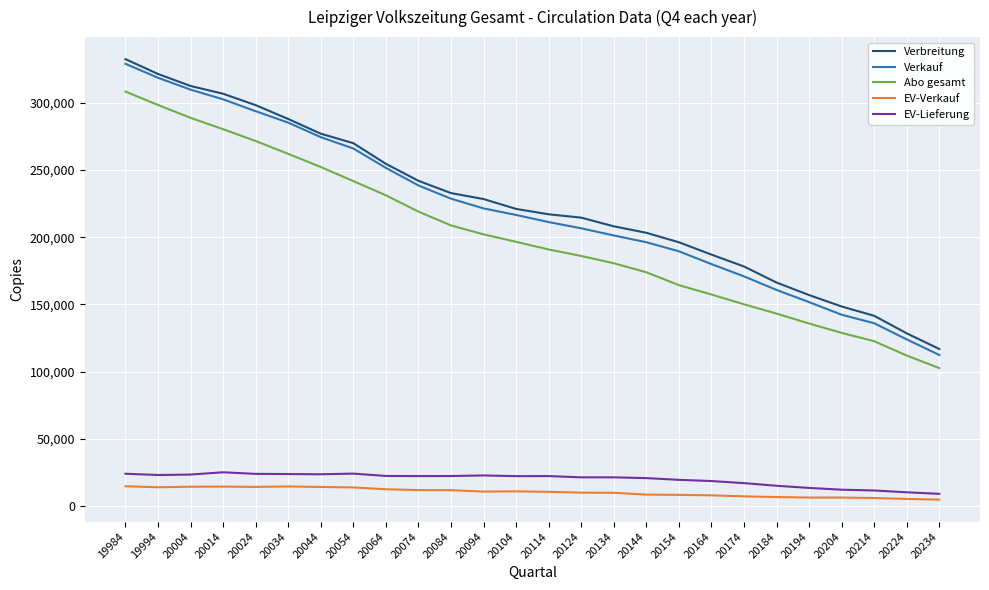

At which label is Verkauf closest to 220656?

20094